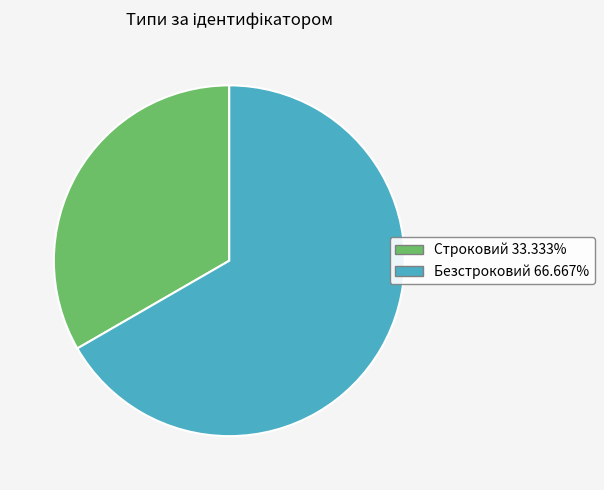

Rank the categories by value from lowest to highest.

Строковий, Безстроковий